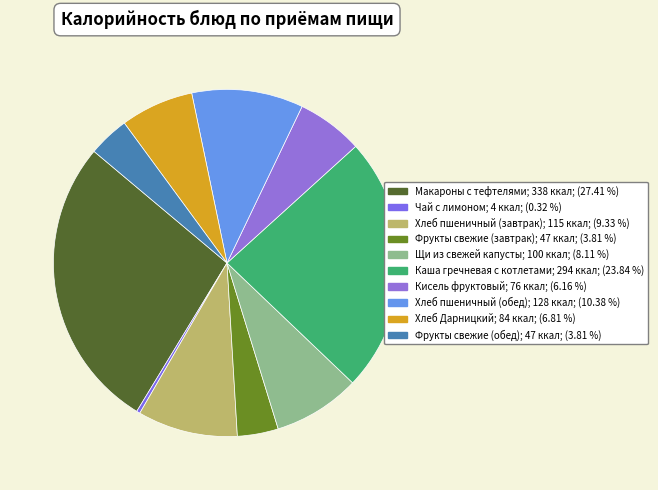

Is the sum of Щи из свежей капусты and Хлеб Дарницкий greater than half?

No